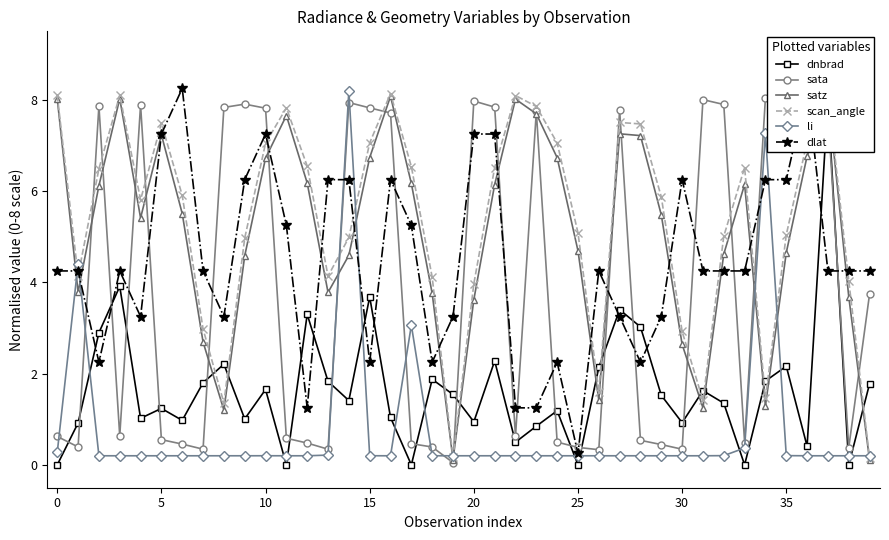

Which series ends up on top after the final intersection of li and sata?

sata